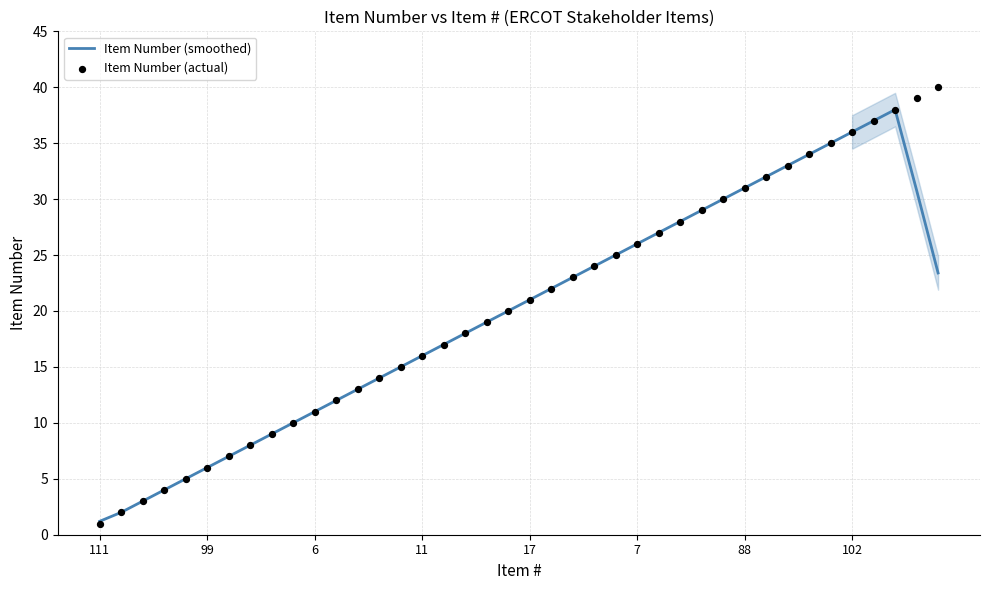

Which series has the largest total across all categories?

Item Number (actual)